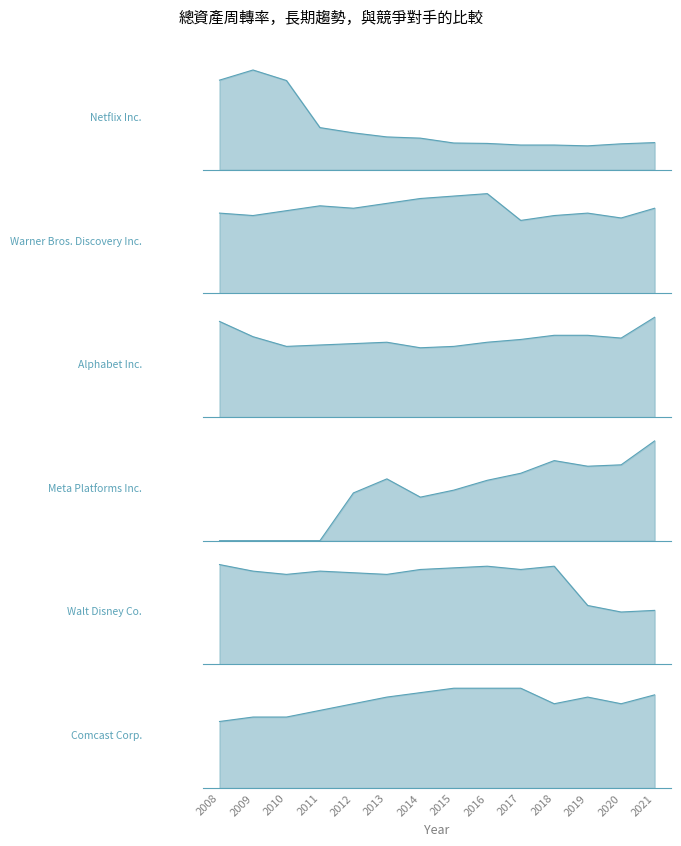

Reading right to left, list all the values displayed in this chart.

Netflix Inc.: 0.7	0.6	0.6	0.6	0.6	0.7	0.7	0.8	0.8	0.9	1.0	2.2	2.5	2.2
Warner Bros. Discovery Inc.: 0.3	0.3	0.3	0.3	0.3	0.4	0.4	0.4	0.4	0.3	0.4	0.3	0.3	0.3
Alphabet Inc.: 0.7	0.6	0.6	0.6	0.6	0.5	0.5	0.5	0.5	0.5	0.5	0.5	0.6	0.7
Meta Platforms Inc.: 0.7	0.5	0.5	0.6	0.5	0.4	0.4	0.3	0.4	0.3	0.0	0.0	0.0	0.0
Walt Disney Co.: 0.3	0.3	0.4	0.6	0.6	0.6	0.6	0.6	0.6	0.6	0.6	0.6	0.6	0.6
Comcast Corp.: 0.4	0.4	0.4	0.4	0.5	0.5	0.5	0.4	0.4	0.4	0.3	0.3	0.3	0.3